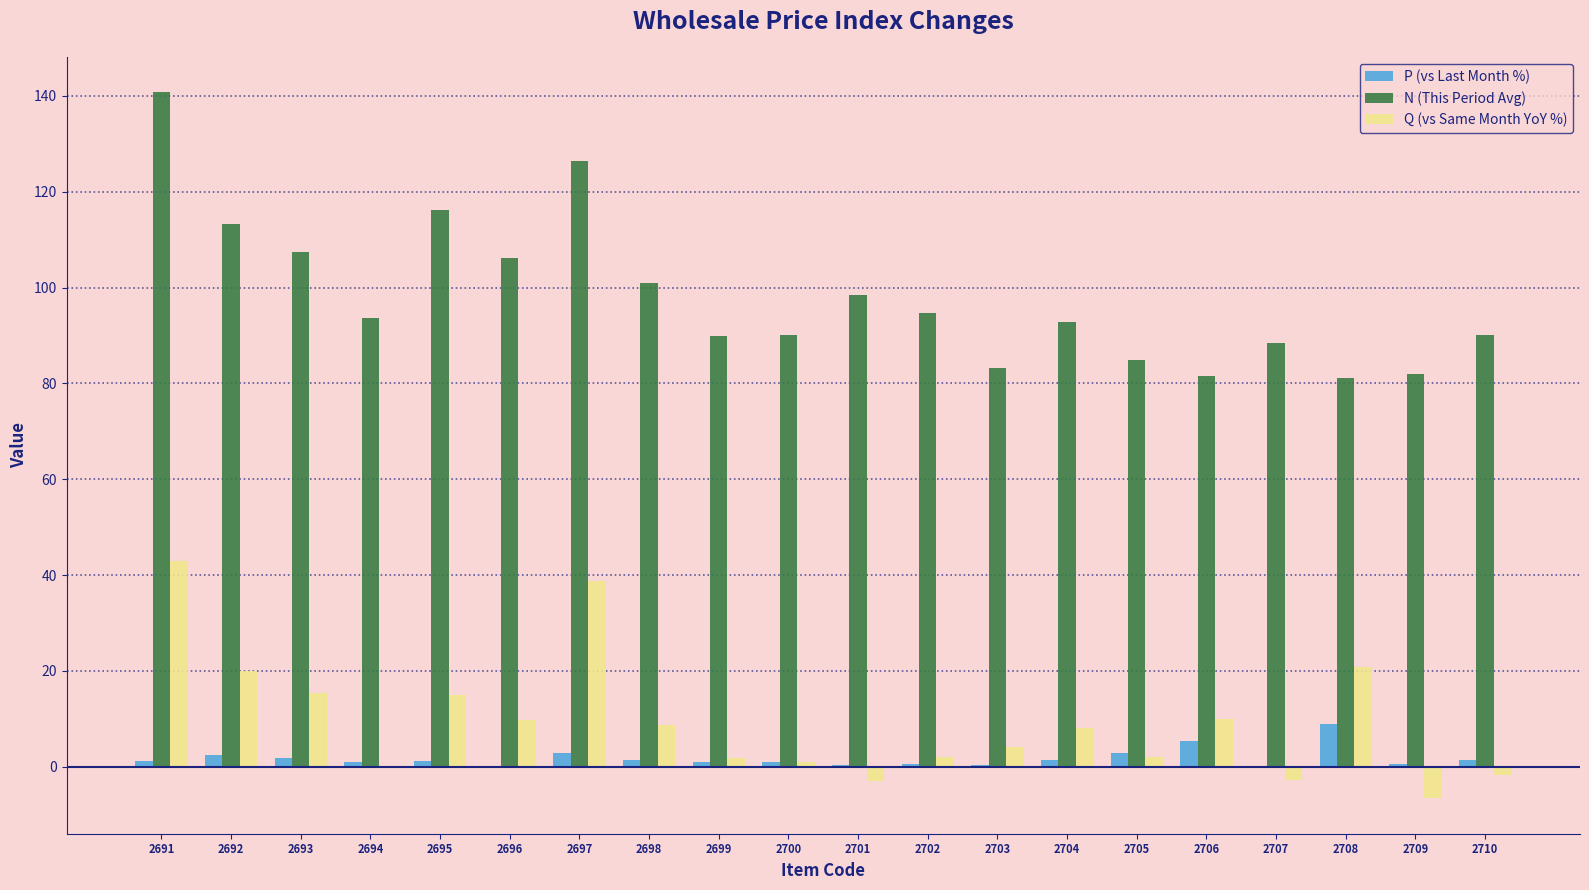

Which category has the highest value in the Q (vs Same Month YoY %) series?

2691